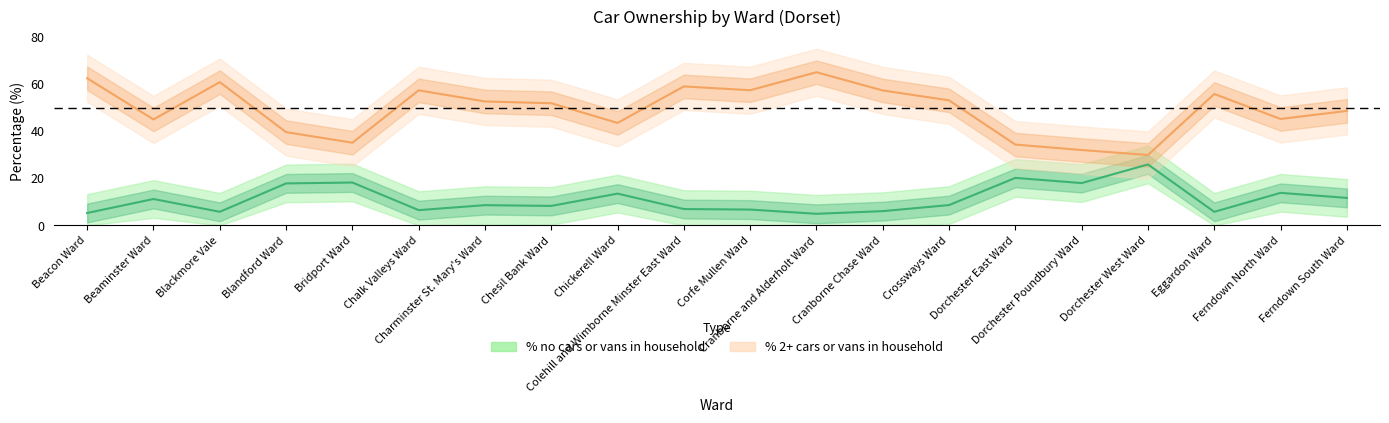

How many lines are shown in the chart?

2